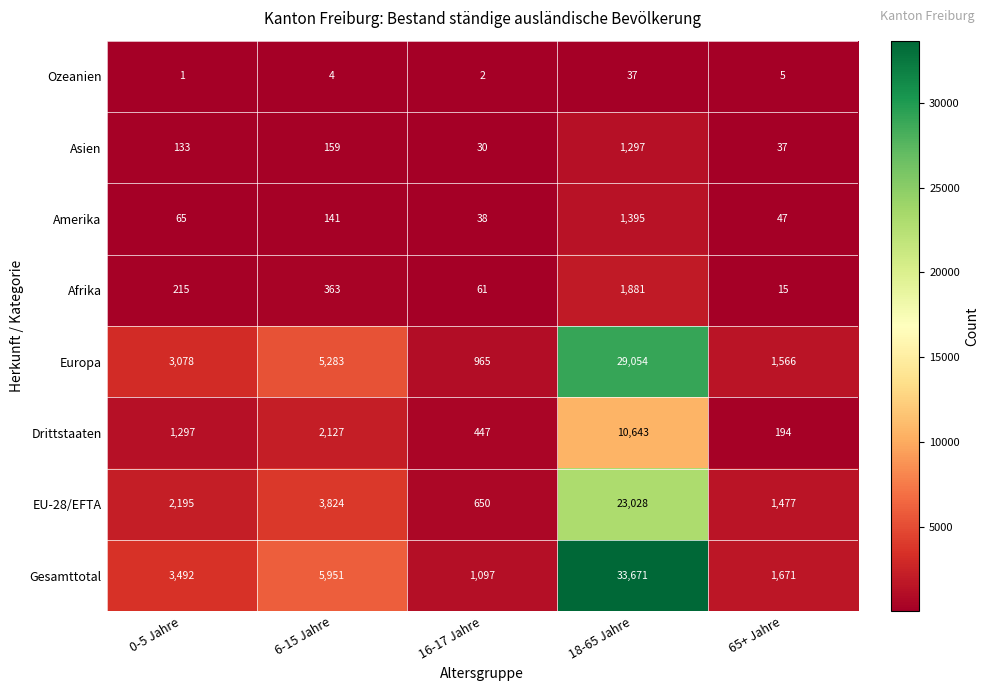

Which category has the highest value across all series?

18-65 Jahre